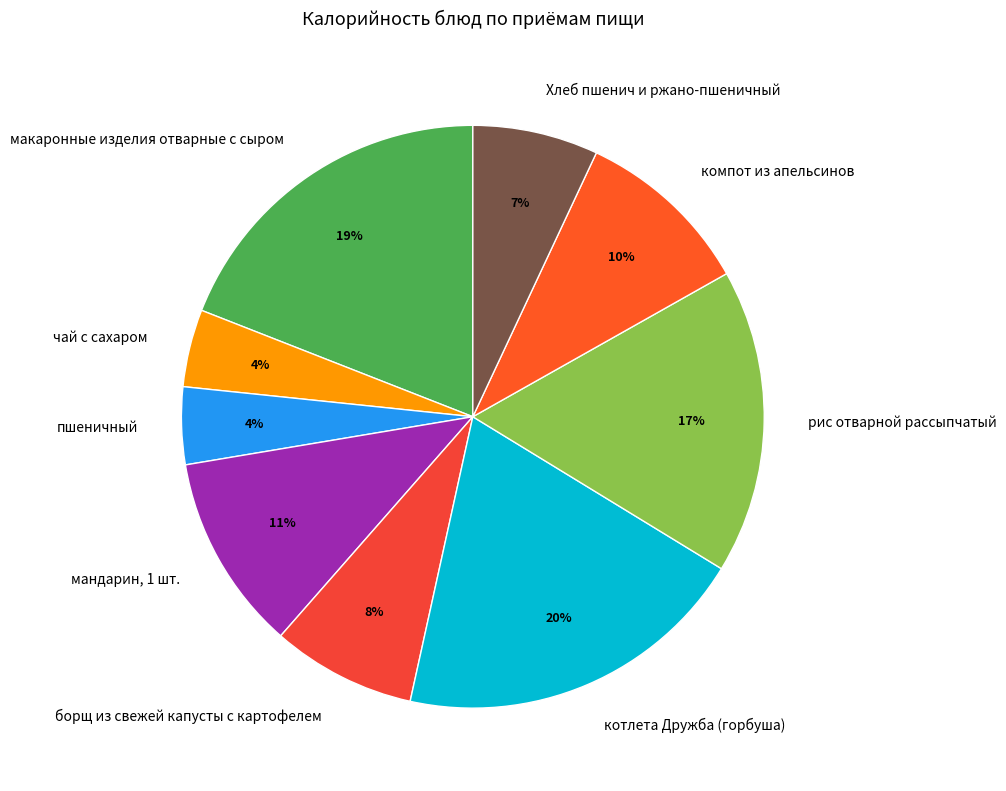

To the nearest percent, what is the difference between the чай с сахаром and мандарин, 1 шт. slice percentages?

7%